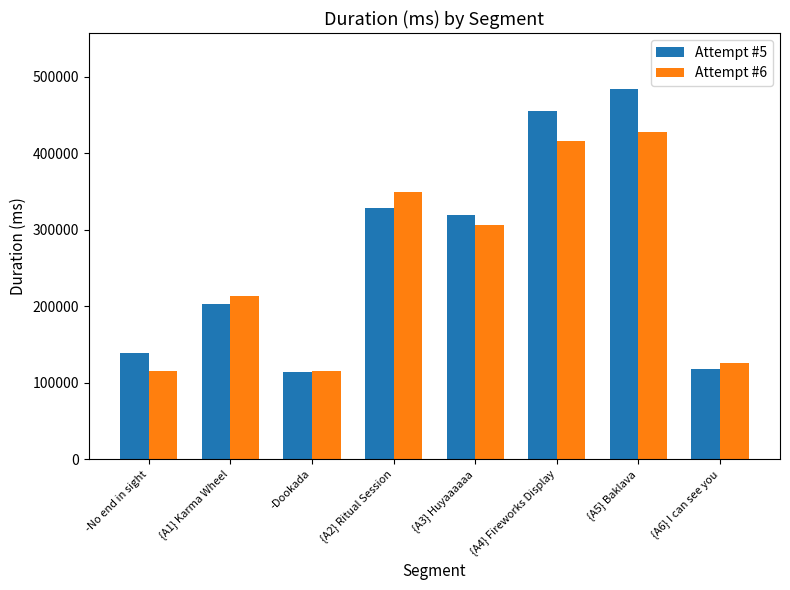

What is the lowest value of the Attempt #5 series?

113833